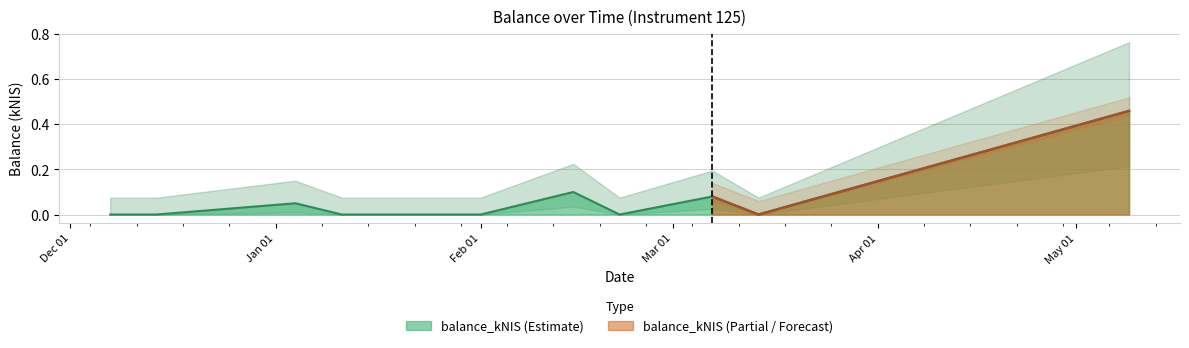

Is it true that the value at 2023-12-14 is -0.2?

False